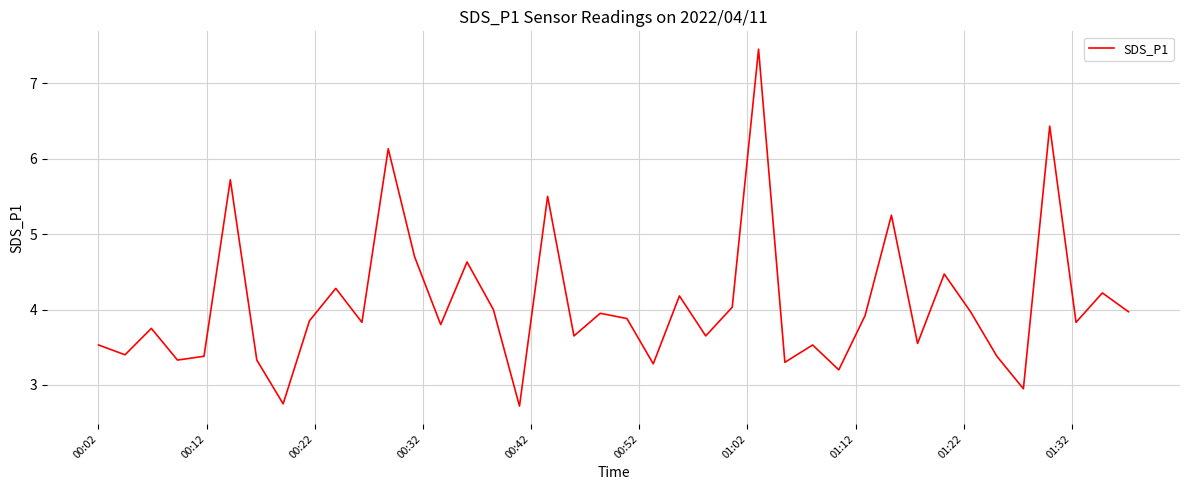

What is the difference between the maximum and minimum values?

4.7